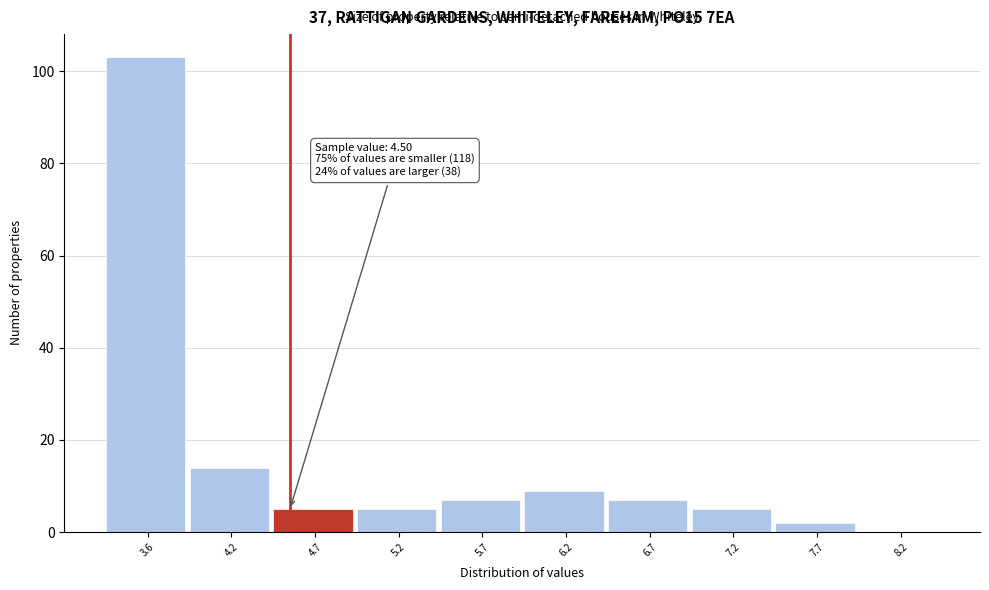

Over which range of the x-axis is the bar tallest?

3.4 to 3.9